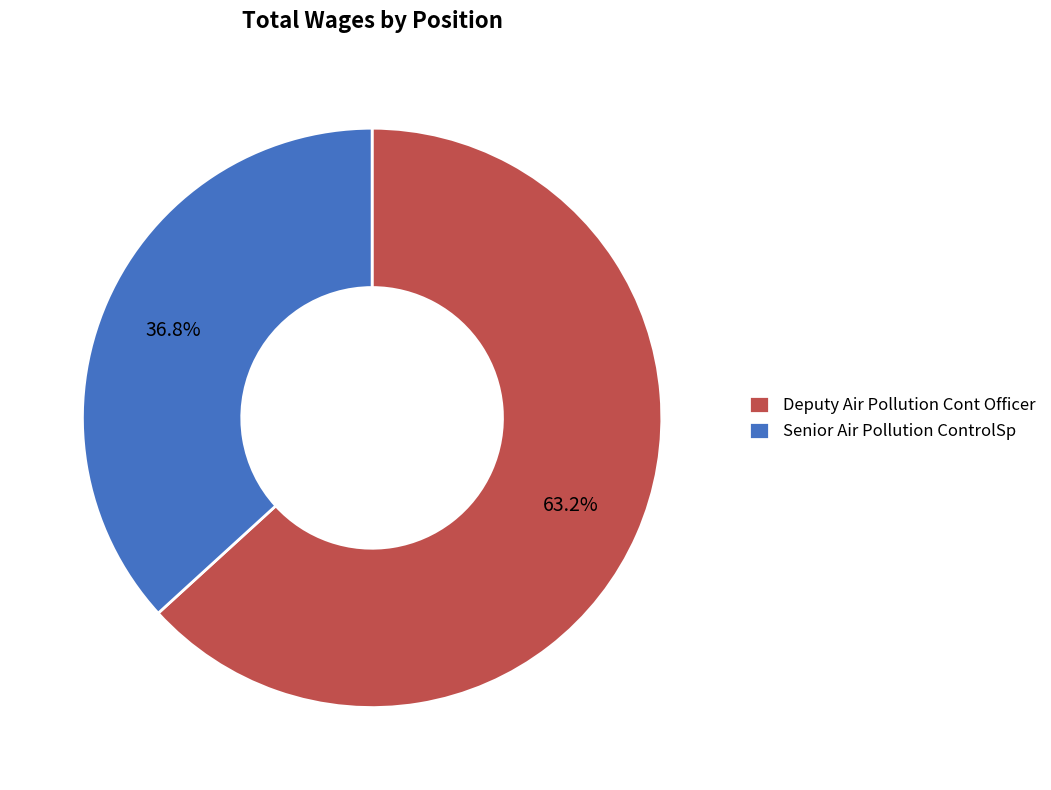

The Senior Air Pollution ControlSp slice represents 29% of the pie. True or false?

False